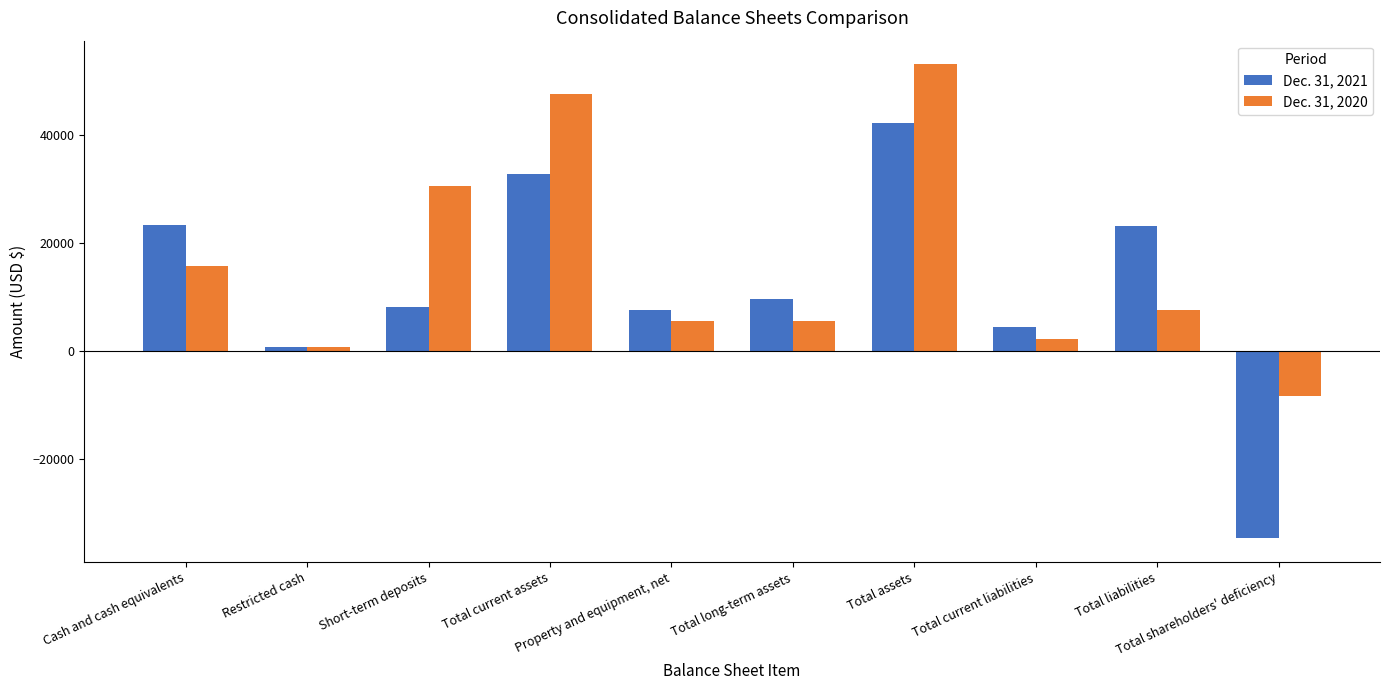

How many series are shown in this chart?

2